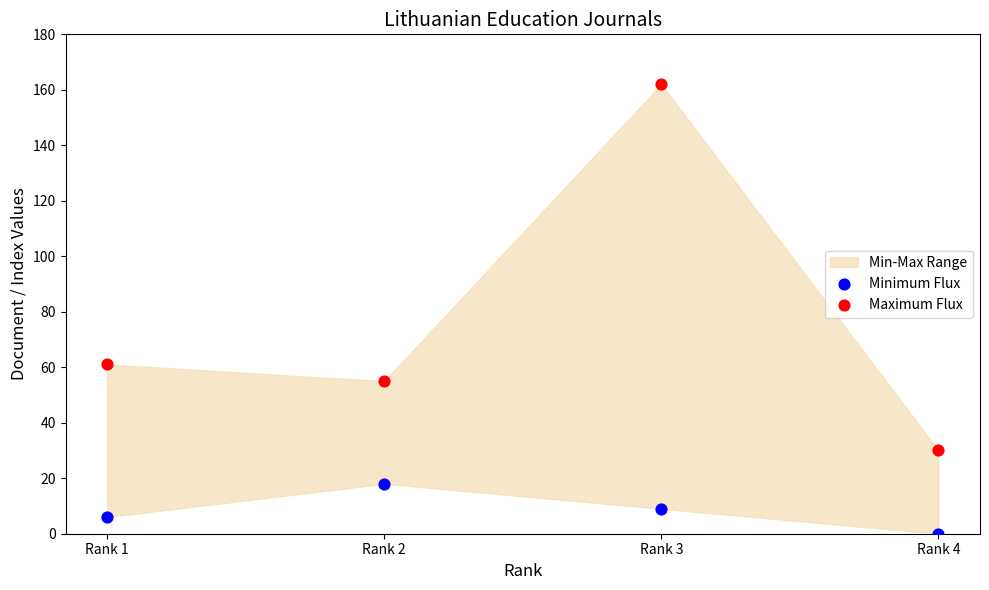

Across all data points, what is the average Y value?

43